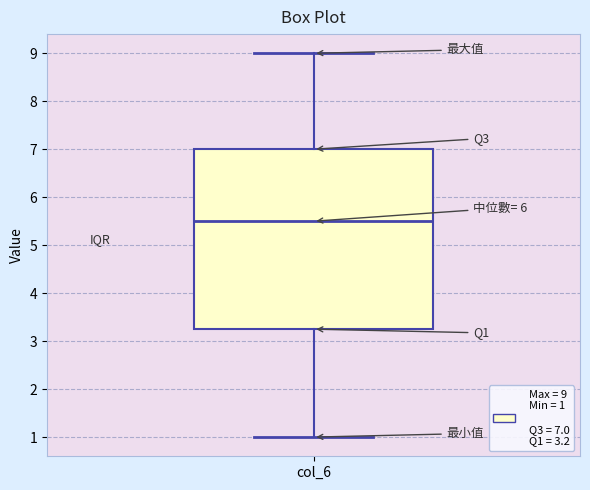

Where is the lower edge of the box for col_6 on the y-axis? The values are not printed on the chart, so give them approximately, as read against the axis.

3.3